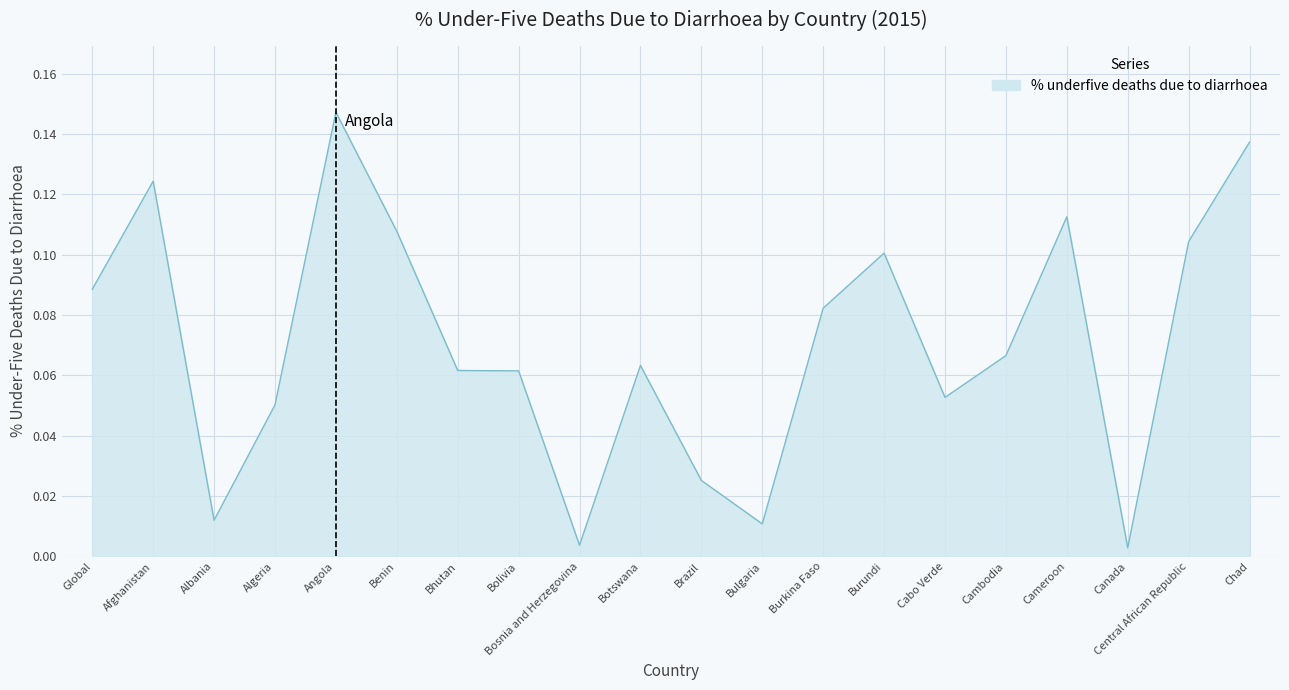

What position from the right is Afghanistan?

19